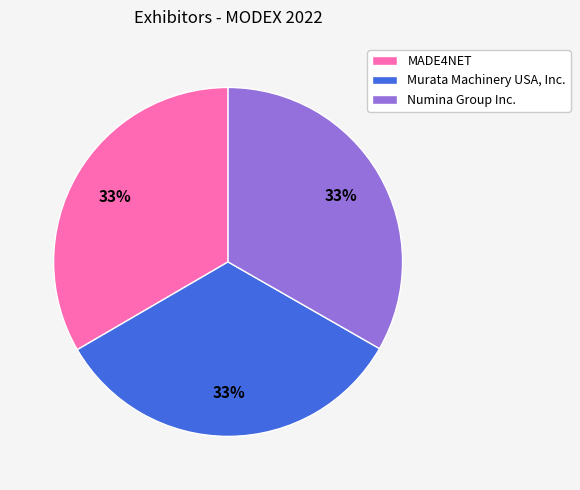

Approximately how many times larger is the value at MADE4NET compared to Murata Machinery USA, Inc.?

1.0